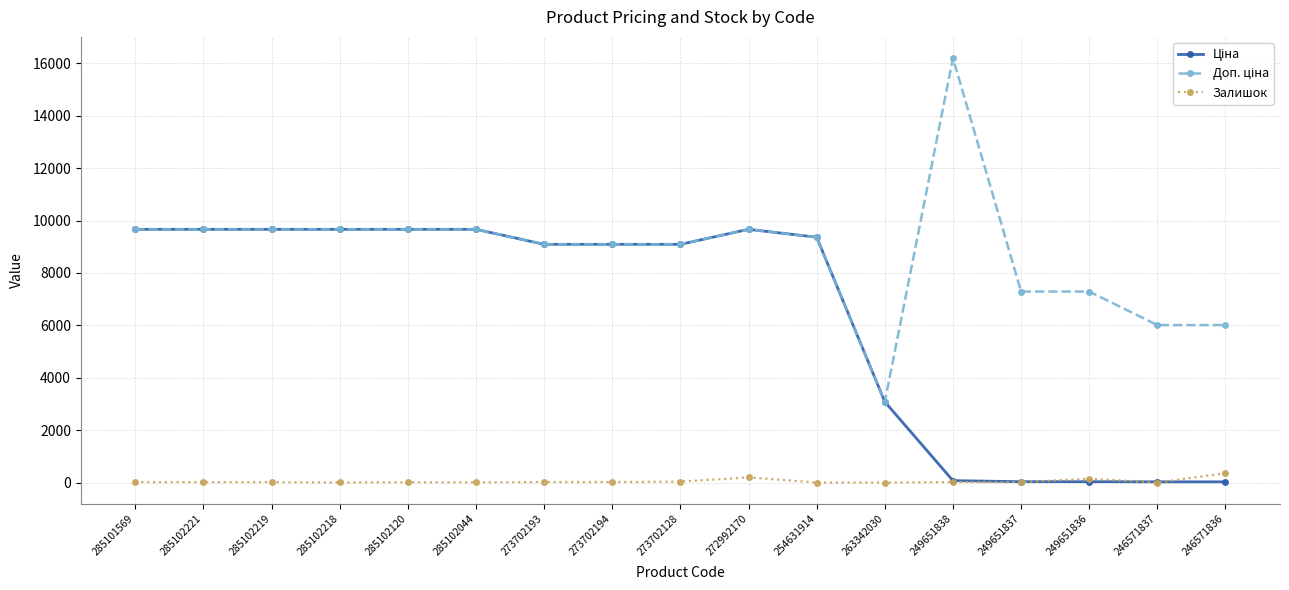

True or false: Залишок has more than 0 interior local peaks.

True